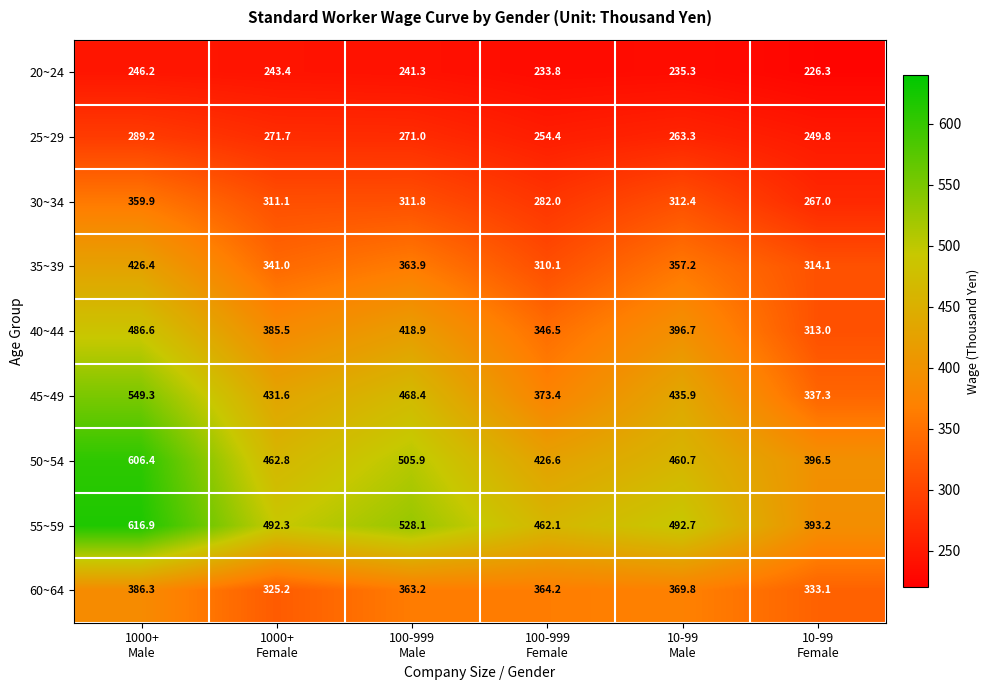

What is the difference between the maximum and minimum values in the 25~29 series?

39.4